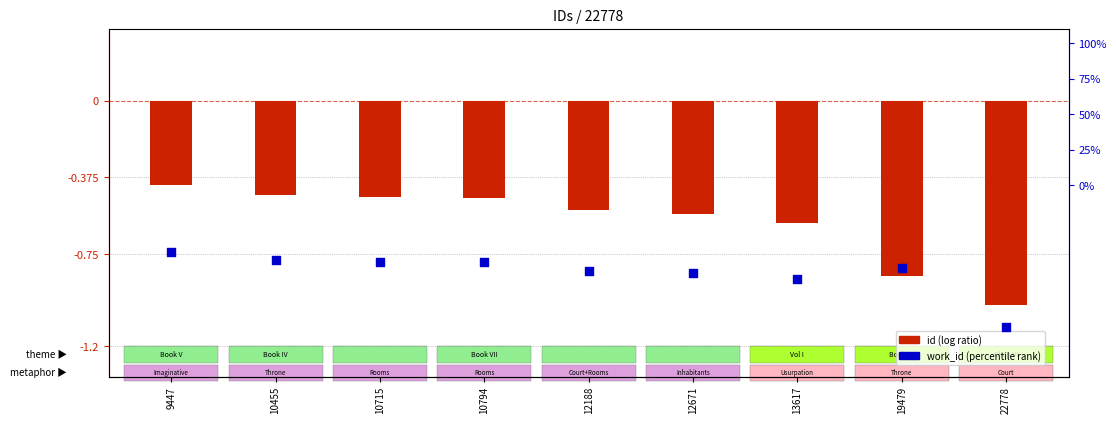

Which series has the largest total across all categories?

id